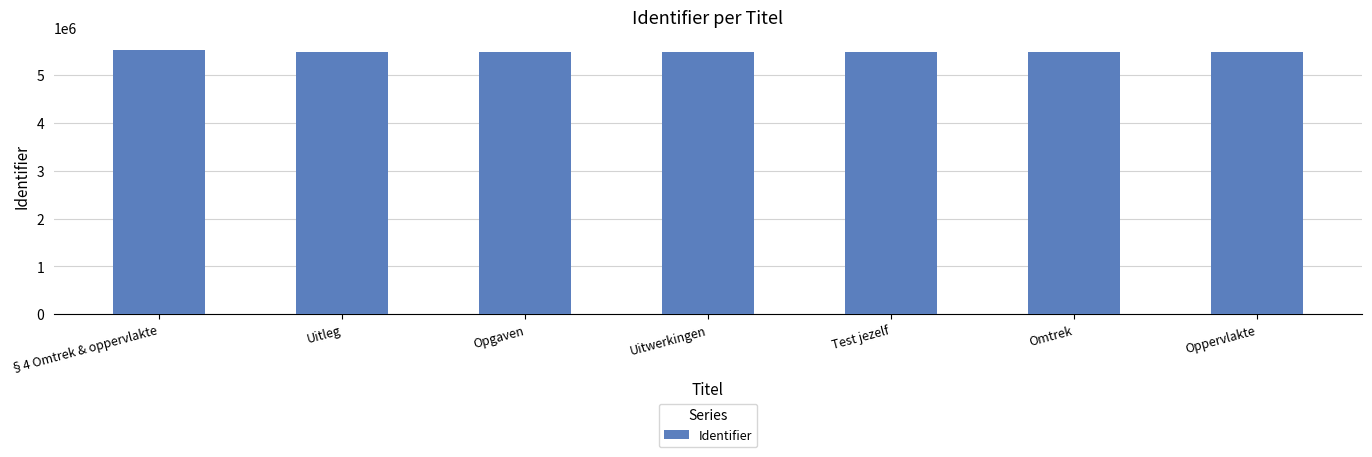

Approximately how many times larger is the value at Test jezelf compared to Opgaven?

1.0